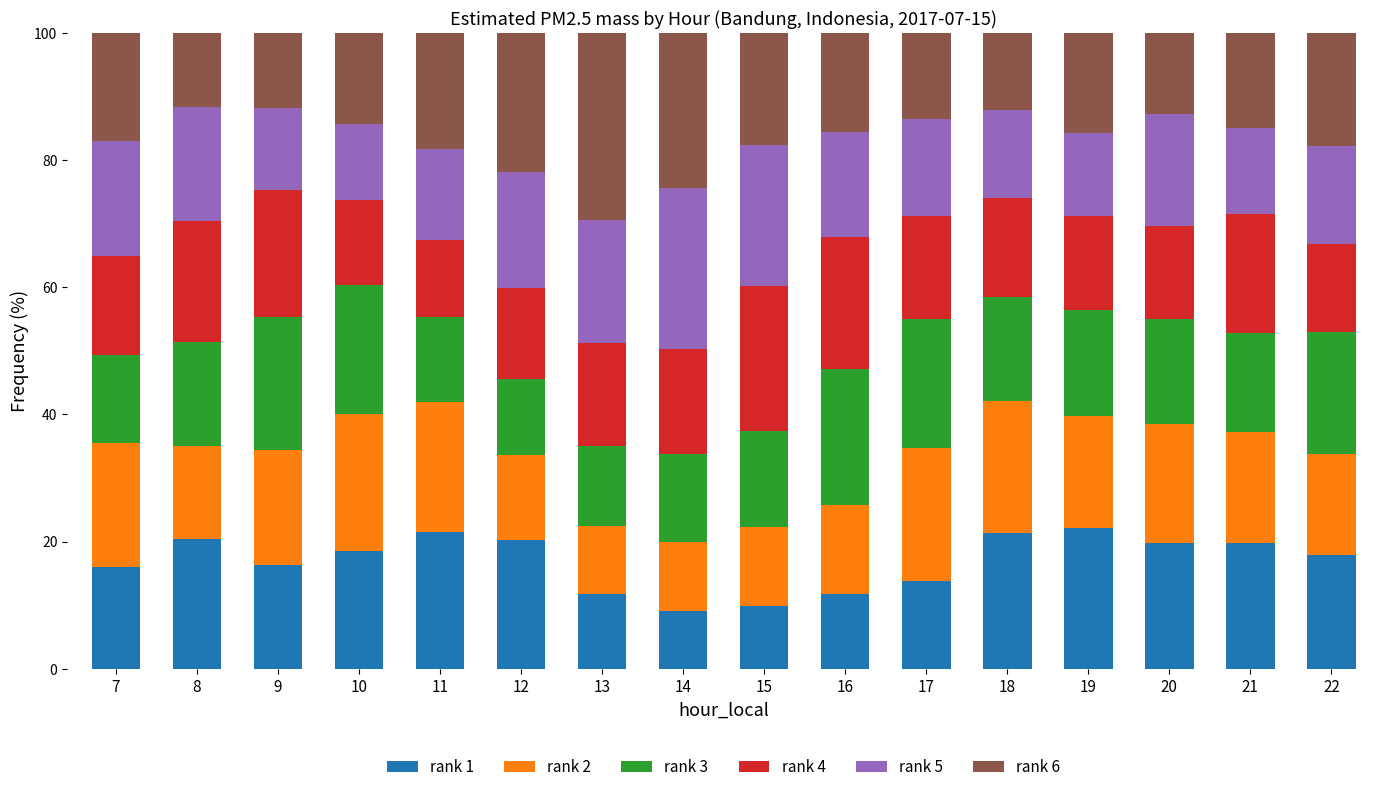

What is the highest value of the rank 1 series?

22.2